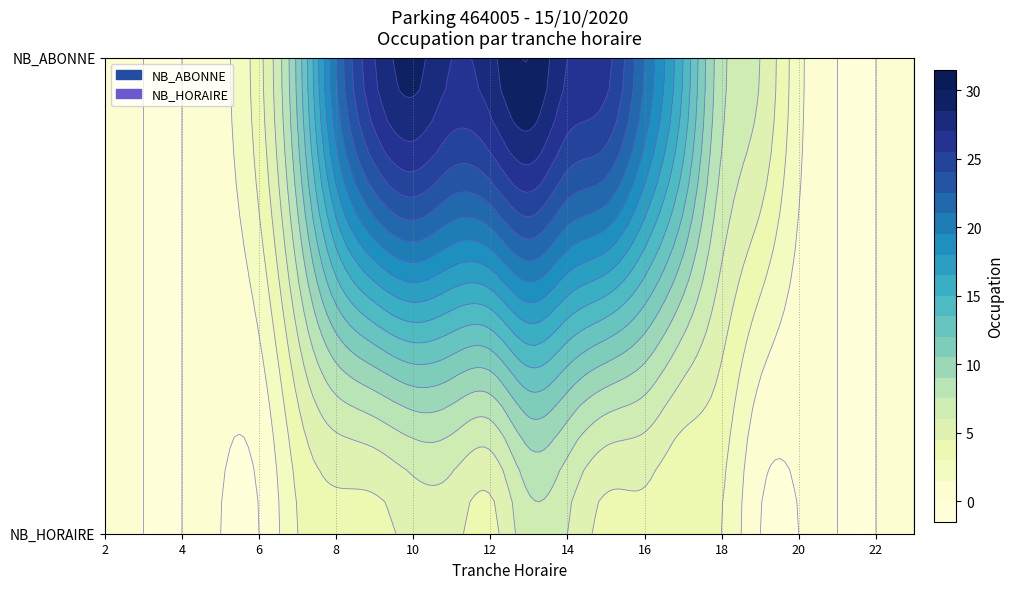

Reading left to right, transcribe all the data shown in this chart.

2: 0	0
3: 0	0
4: 0	0
5: 0	1
6: 0	4
7: 3	11
8: 4	21
9: 4	27
10: 5	29
11: 5	27
12: 4	28
13: 7	30
14: 6	27
15: 4	26
16: 4	21
17: 3	15
18: 3	8
19: 0	6
20: 0	2
21: 0	0
22: 0	0
23: 0	0